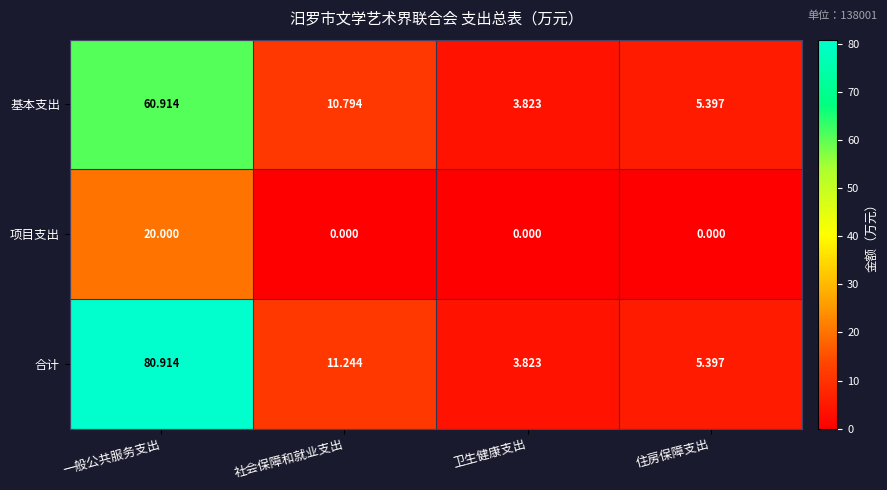

Between 社会保障和就业支出 and 卫生健康支出, which series saw the biggest shift?

合计